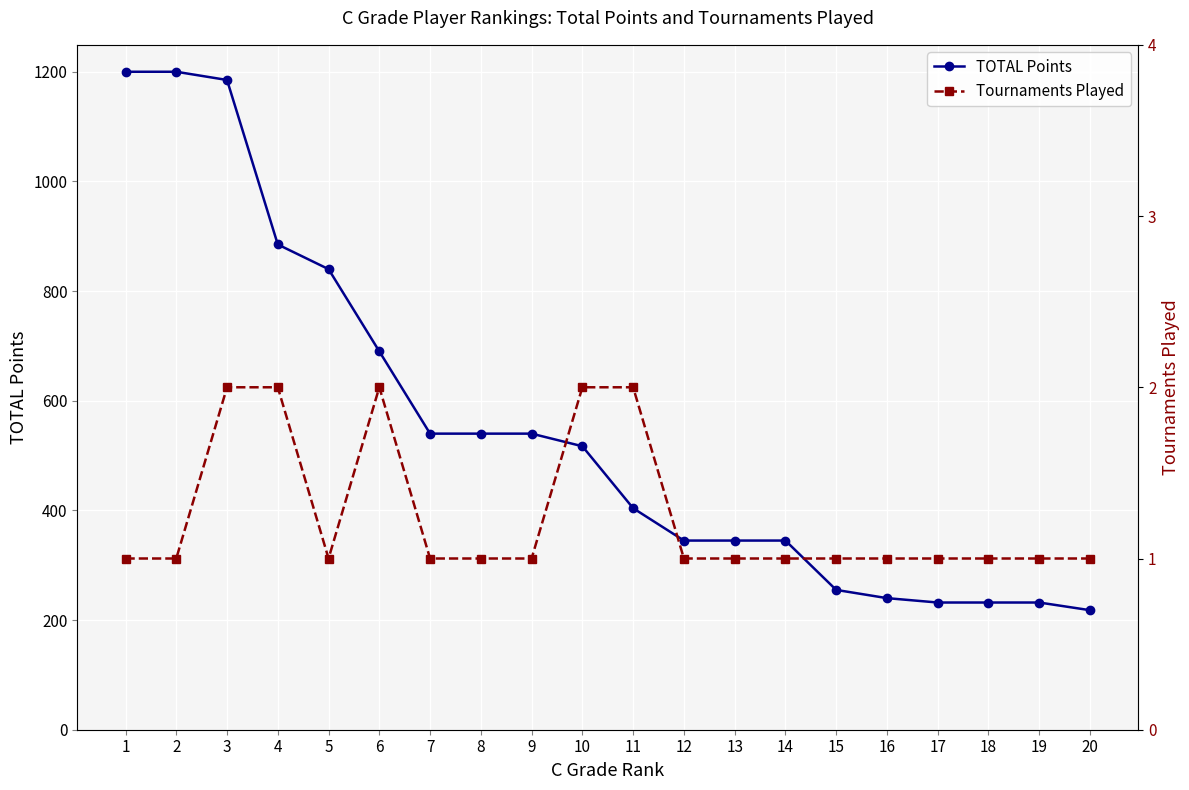

The Tournaments Played series shows 2 at 6. True or false?

True